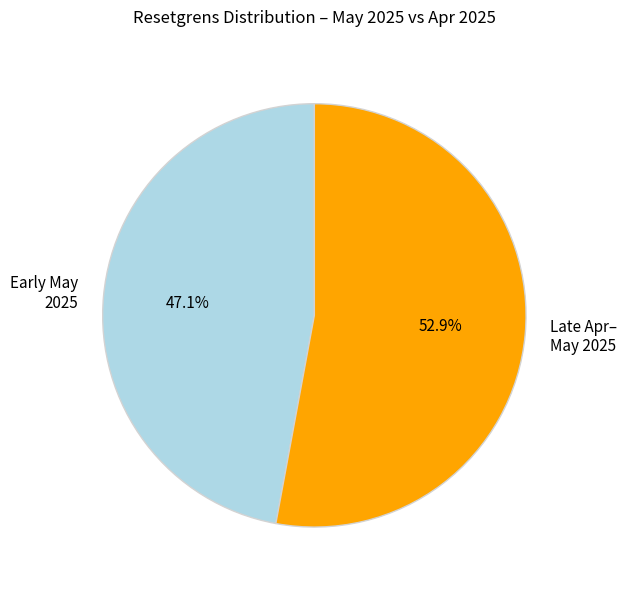

Does any single category account for the majority?

Yes